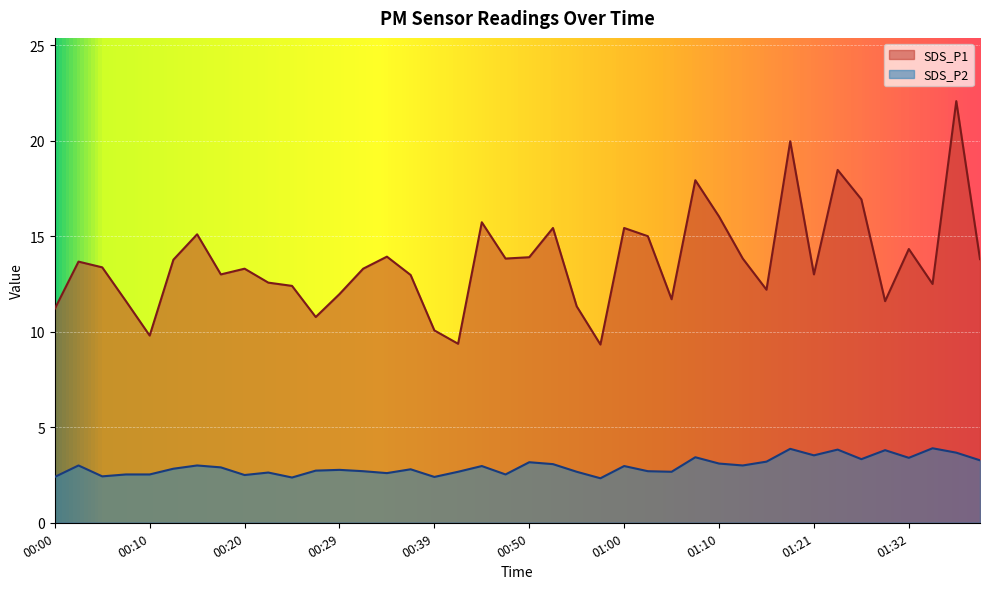

Reading left to right, extract all data points from this chart.

SDS_P1: 00:00=11.2	00:02=13.7	00:05=13.4	00:07=11.6	00:10=9.8	00:12=13.8	00:15=15.1	00:17=13.0	00:20=13.3	00:22=12.6	00:24=12.4	00:27=10.8	00:29=12.0	00:32=13.3	00:34=13.9	00:37=13.0	00:39=10.1	00:42=9.4	00:44=15.7	00:47=13.8	00:50=13.9	00:52=15.4	00:55=11.3	00:57=9.3	01:00=15.4	01:02=15.0	01:05=11.7	01:08=17.9	01:10=16.0	01:13=13.8	01:16=12.2	01:19=20.0	01:21=13.0	01:24=18.5	01:27=16.9	01:30=11.6	01:32=14.3	01:35=12.5	01:37=22.1	01:40=13.8
SDS_P2: 00:00=2.4	00:02=3.0	00:05=2.4	00:07=2.5	00:10=2.5	00:12=2.8	00:15=3.0	00:17=2.9	00:20=2.5	00:22=2.6	00:24=2.4	00:27=2.7	00:29=2.8	00:32=2.7	00:34=2.6	00:37=2.8	00:39=2.4	00:42=2.7	00:44=3.0	00:47=2.5	00:50=3.2	00:52=3.1	00:55=2.7	00:57=2.3	01:00=3.0	01:02=2.7	01:05=2.7	01:08=3.4	01:10=3.1	01:13=3.0	01:16=3.2	01:19=3.9	01:21=3.5	01:24=3.8	01:27=3.3	01:30=3.8	01:32=3.4	01:35=3.9	01:37=3.7	01:40=3.3